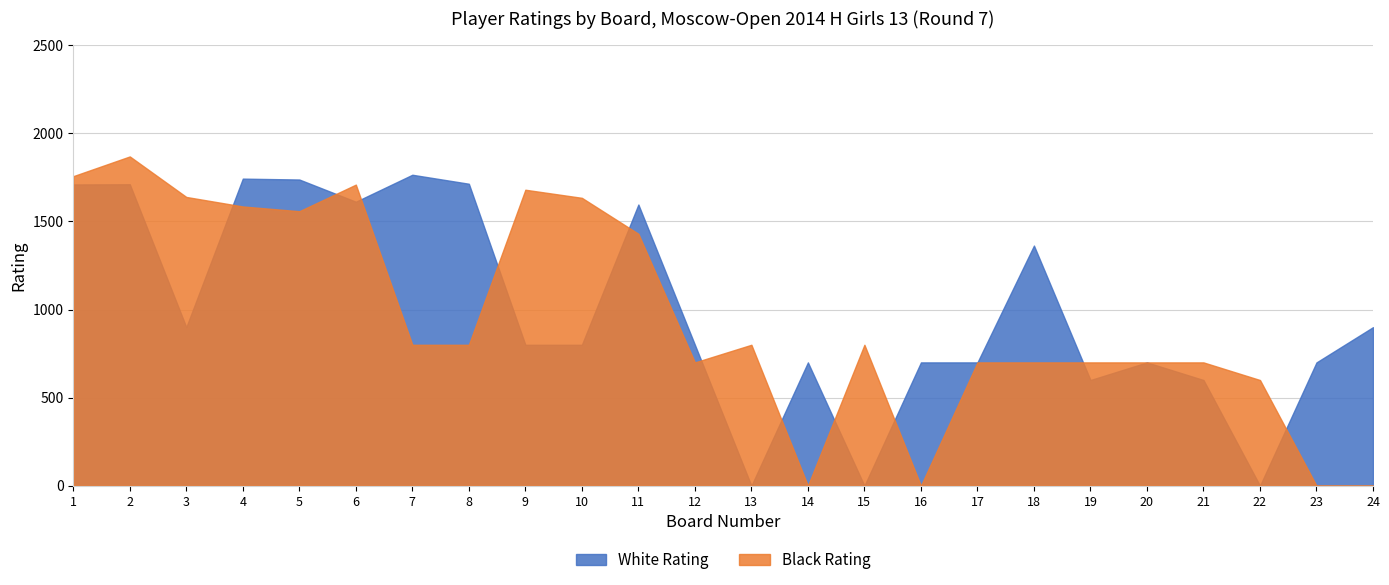

Which series changed the most between 7 and 14?

White Rating